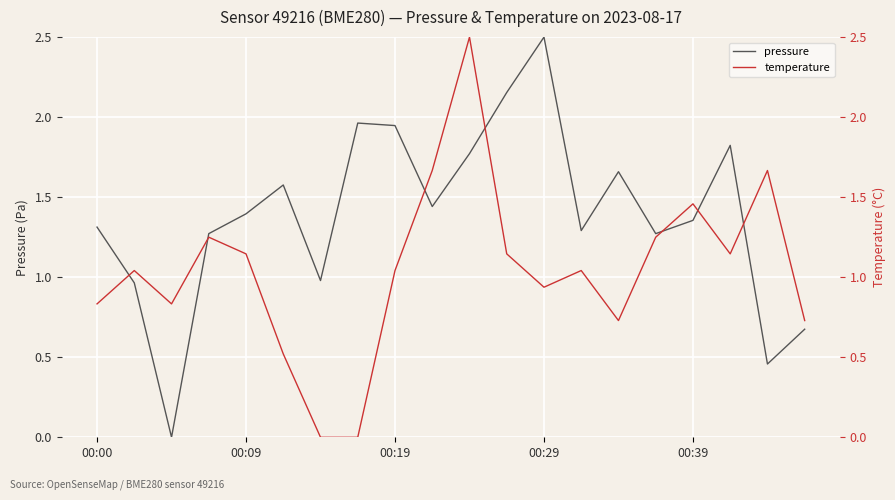

How many values in temperature are above zero?

18